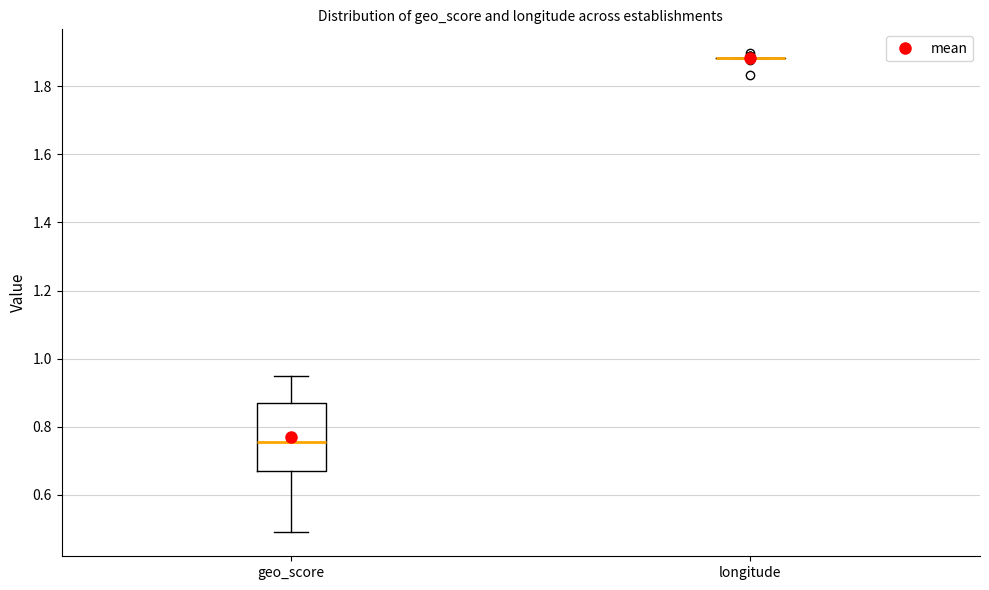

Reading left to right, transcribe this box plot: for each box, give where its median line is, the range the box spans, and where its two whiskers end, as read against the y-axis. The values are not printed on the chart, so give them approximately, as read against the axis.

geo_score: median 0.76, box 0.68 to 0.88, whiskers 0.50 to 0.96
longitude: box collapsed to a line at 1.88, whiskers 1.88 to 1.88